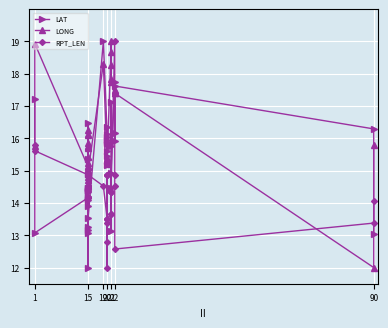

Read the RPT_LEN value at 15.

14.9